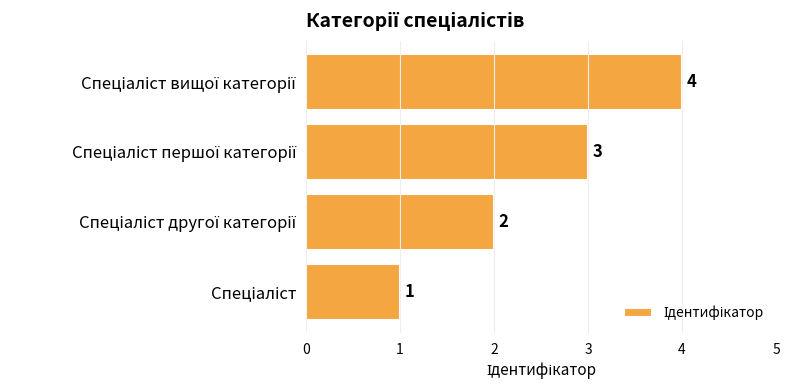

How many values are between 2 and 4?

3